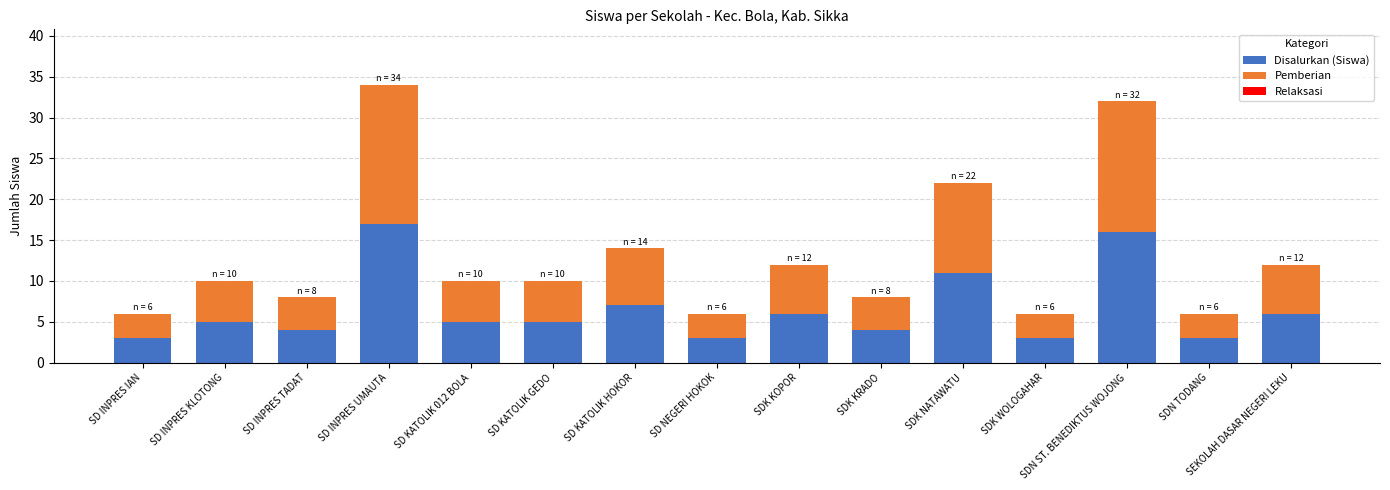

What is the lowest value of the Disalurkan (Siswa) series?

3